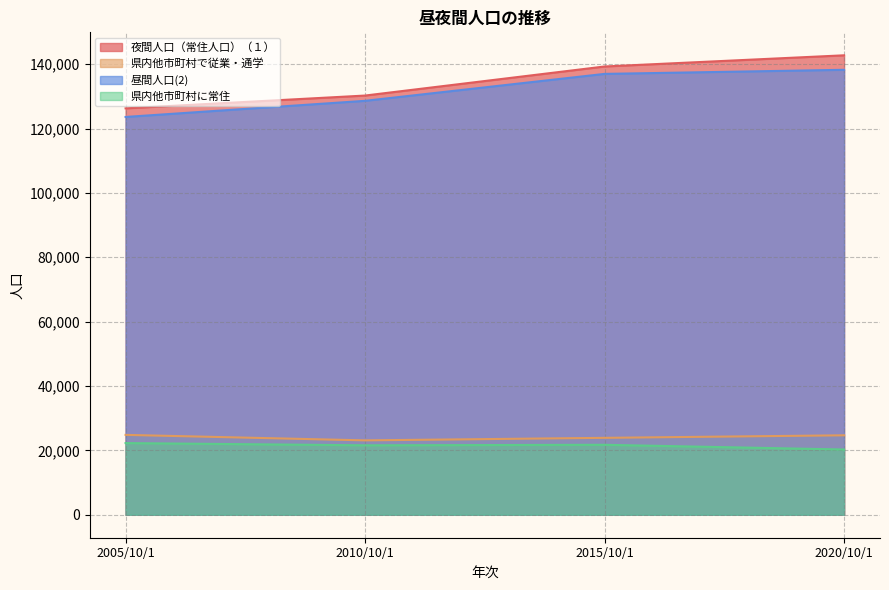

Where does the 県内他市町村で従業・通学 series first go above 24684?

2005/10/1